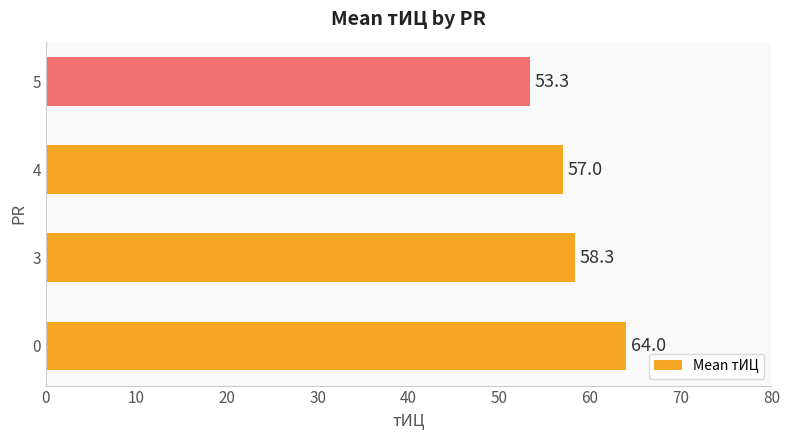

What is the ratio of the value at 4 to the value at 5?

1.1